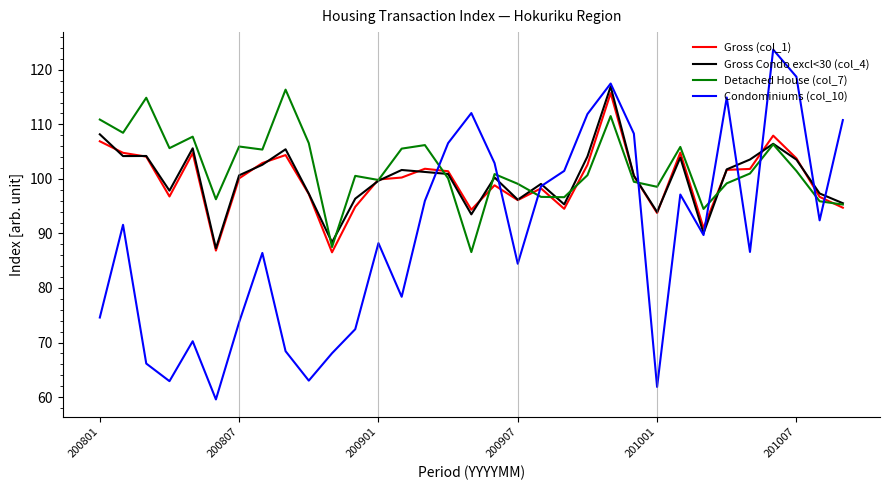

What is the maximum value for Gross (col_1)?

115.7